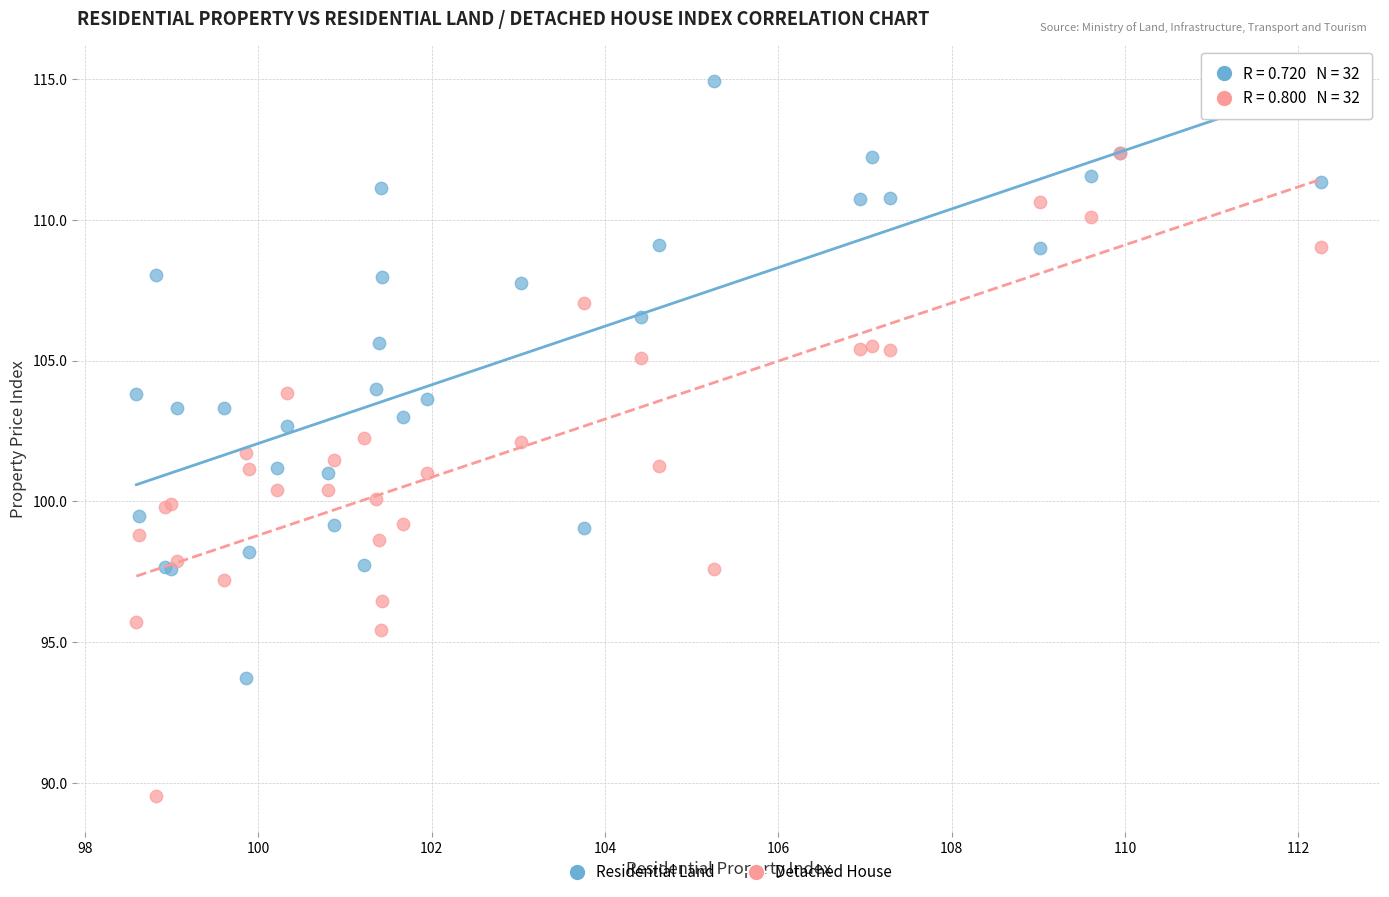

What are all the series names shown in the legend?

Residential Land, Detached House